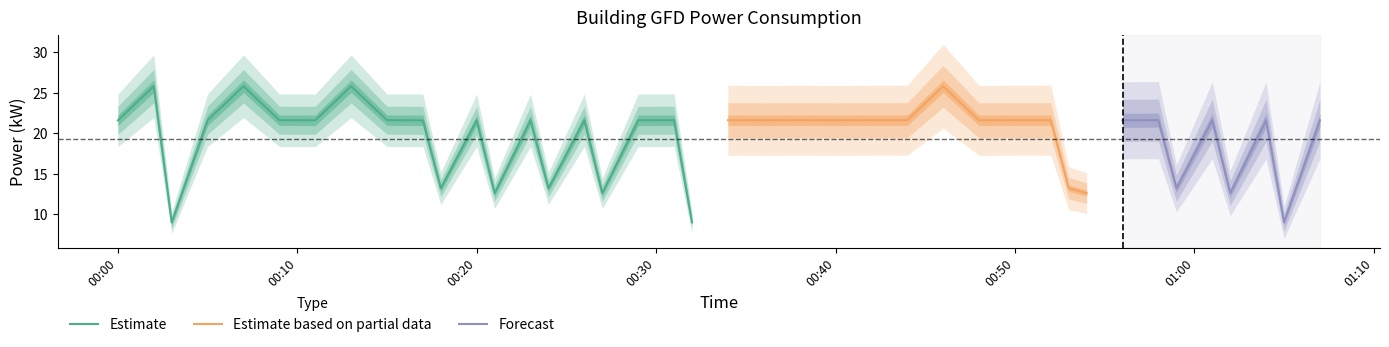

At which label does Estimate first exceed 21?

00:00